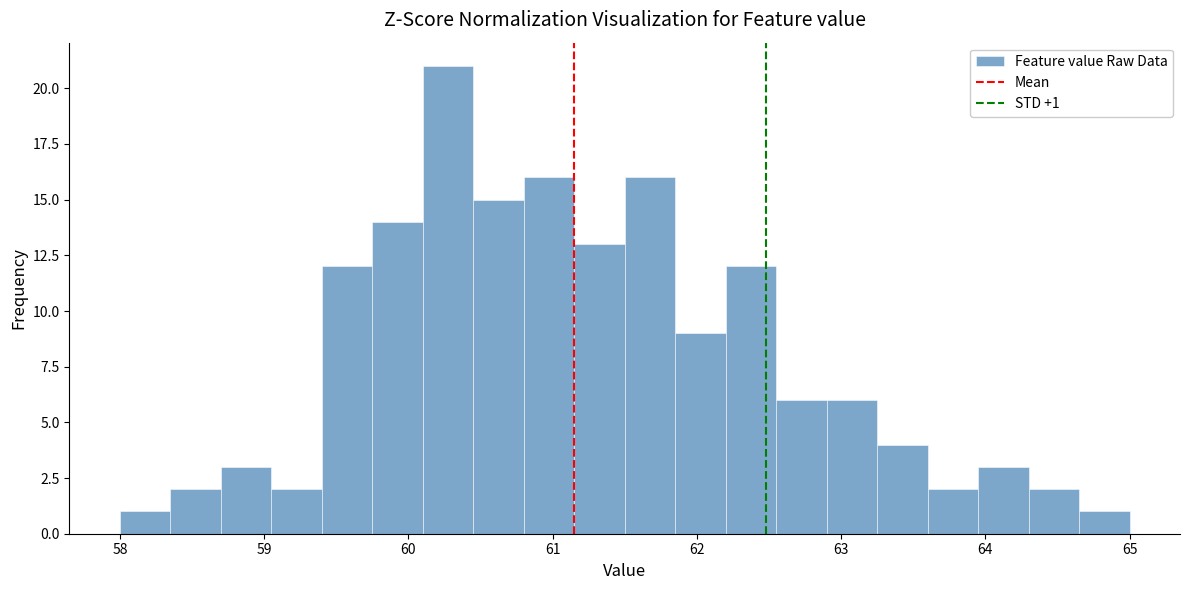

Around what value on the x-axis is the tallest bar? Give the approximate position of its centre, as read against the axis.

60.3